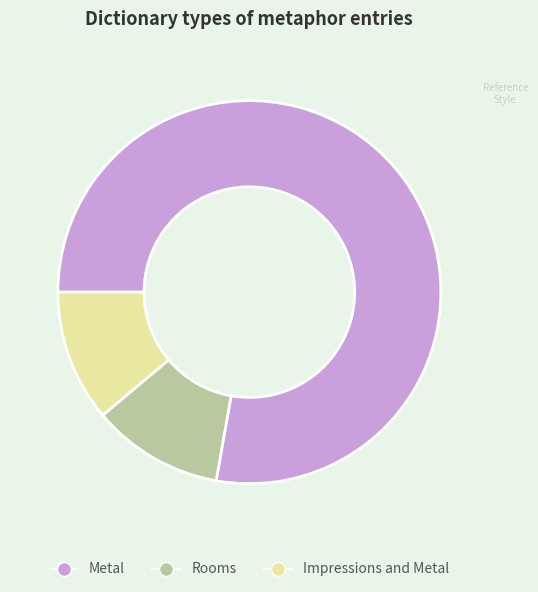

What is the largest slice in the pie chart?

Metal